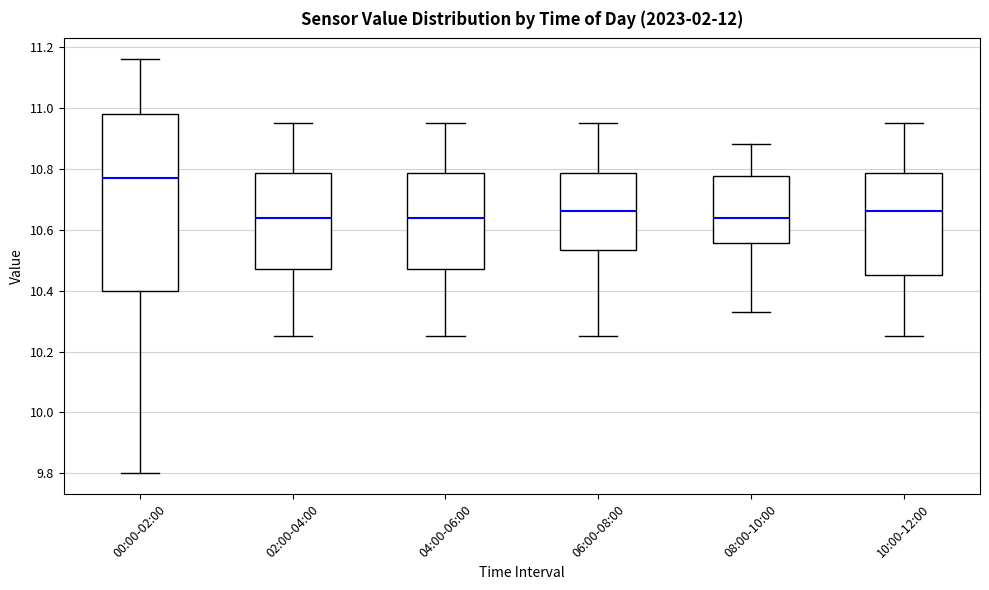

Where does the upper whisker of the box for 00:00-02:00 end on the y-axis? The values are not printed on the chart, so give them approximately, as read against the axis.

11.16